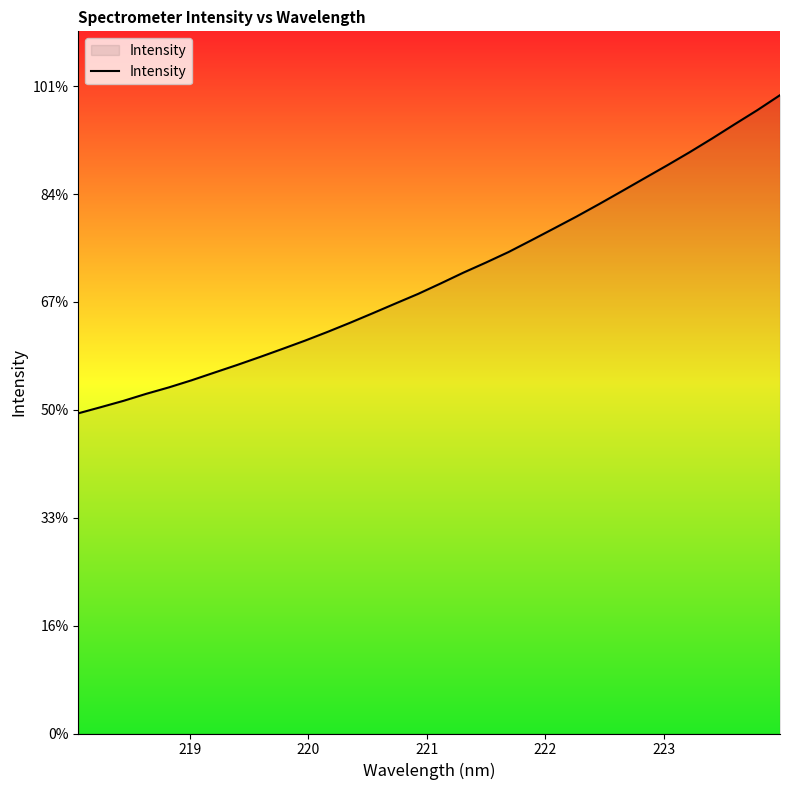

Does the chart display data point markers on the line(s)?

No